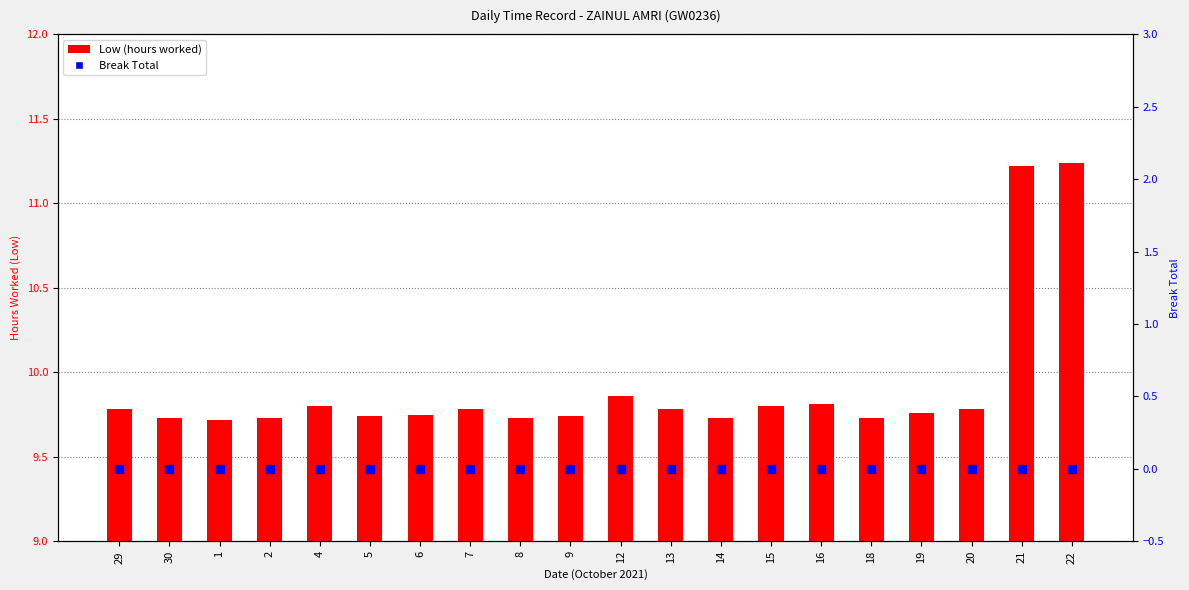

Which series has the largest Y range (max minus min)?

Low (hours worked)